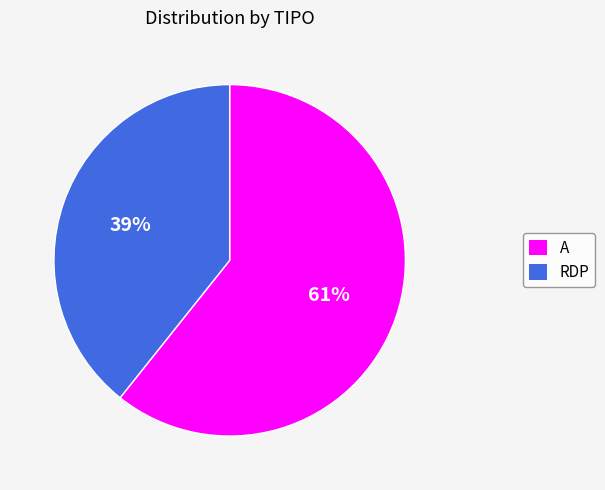

Which category has the smallest portion of the pie?

RDP